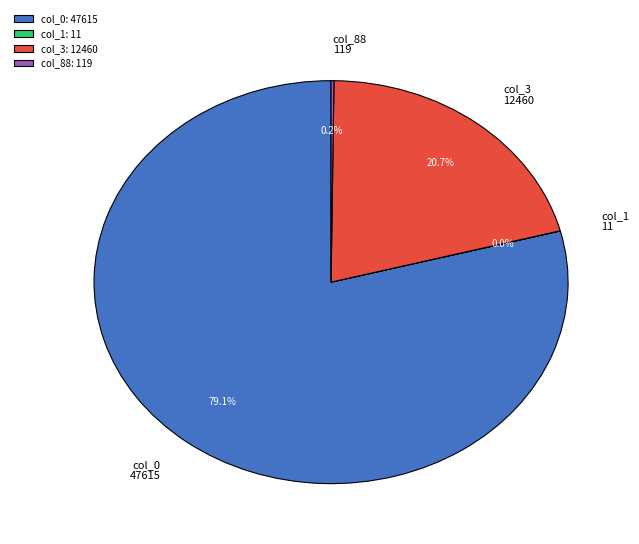

Is col_0: 47615 the majority of the pie?

Yes